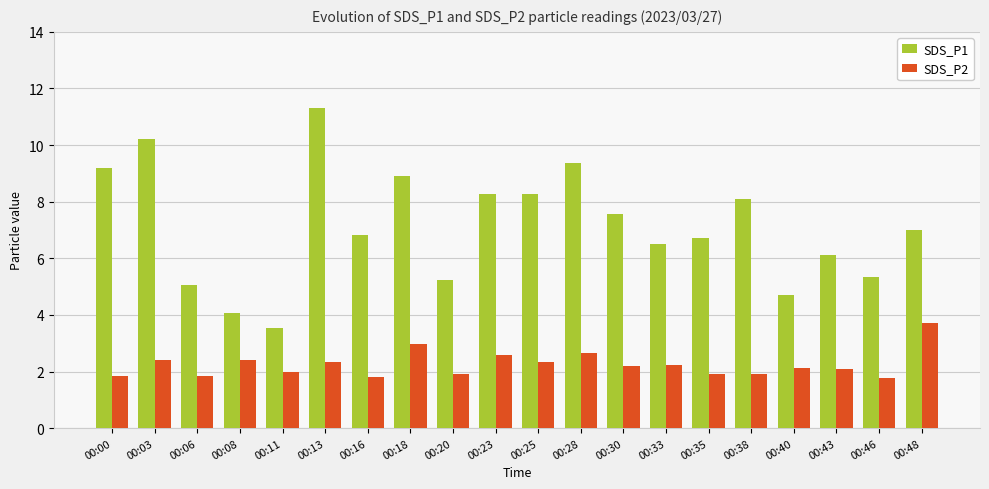

Are the bars grouped side by side (vs. stacked)?

Yes